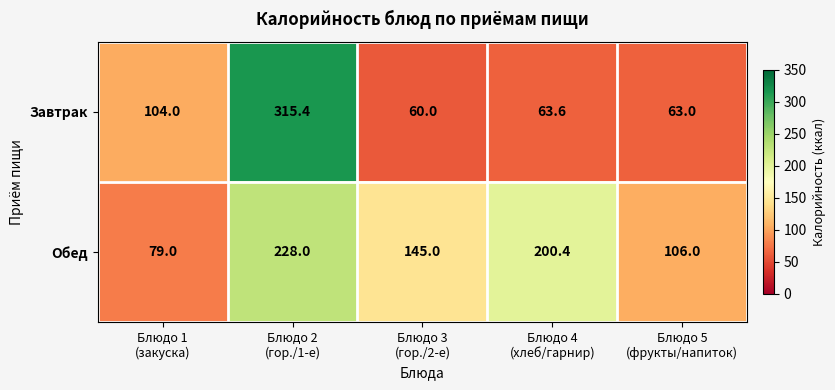

Reading left to right, extract all data points from this chart.

Завтрак: 104.0	315.4	60.0	63.6	63.0
Обед: 79.0	228.0	145.0	200.4	106.0